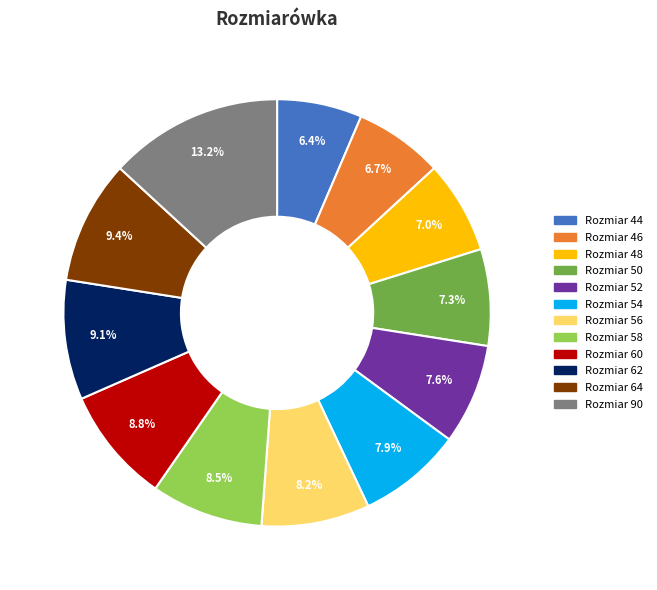

Is there any slice that represents more than half of the pie?

No